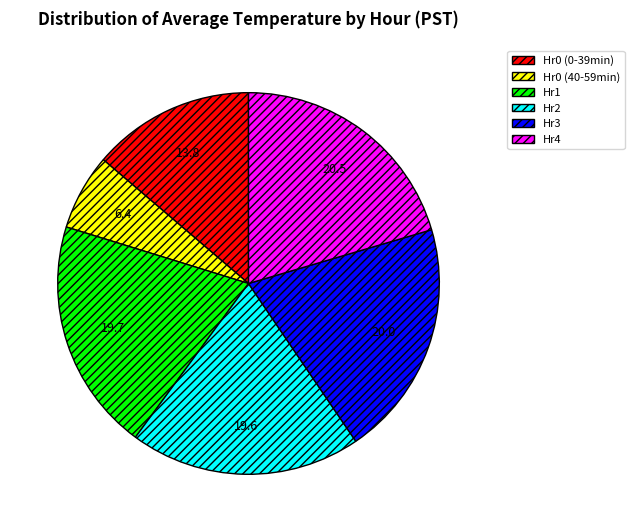

Which category has the smallest portion of the pie?

Hr0 (40-59min)